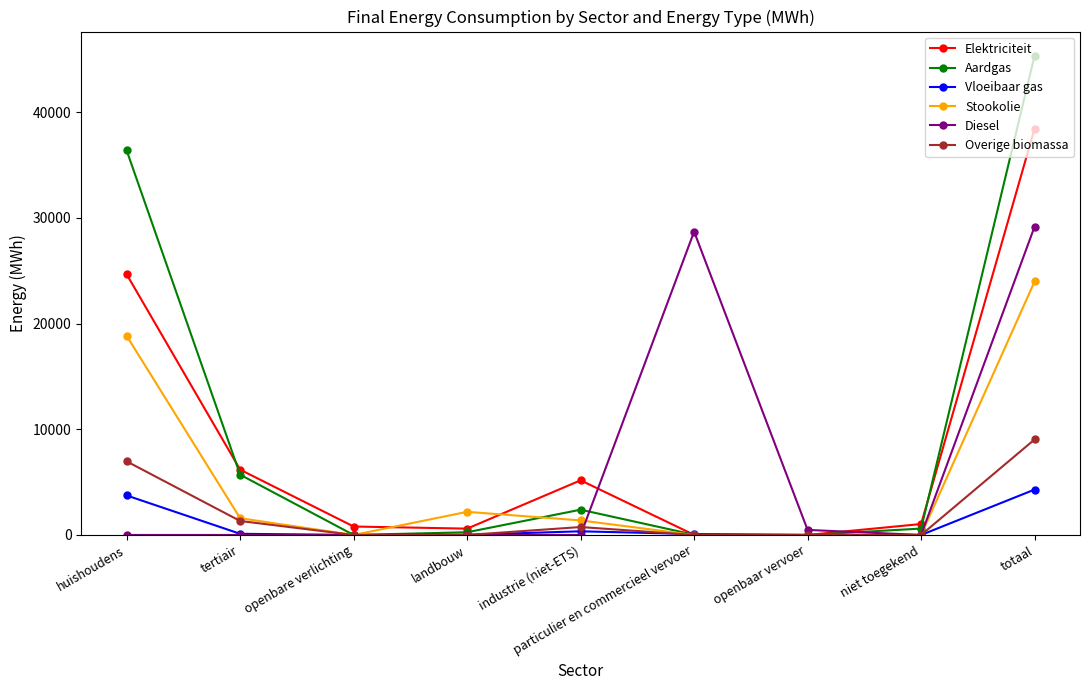

The value of Diesel at huishoudens is 0.0. True or false?

True